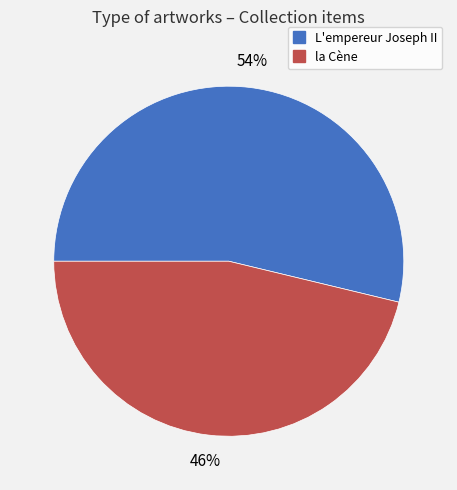

Combined, do la Cène and L'empereur Joseph II account for over 50%?

Yes